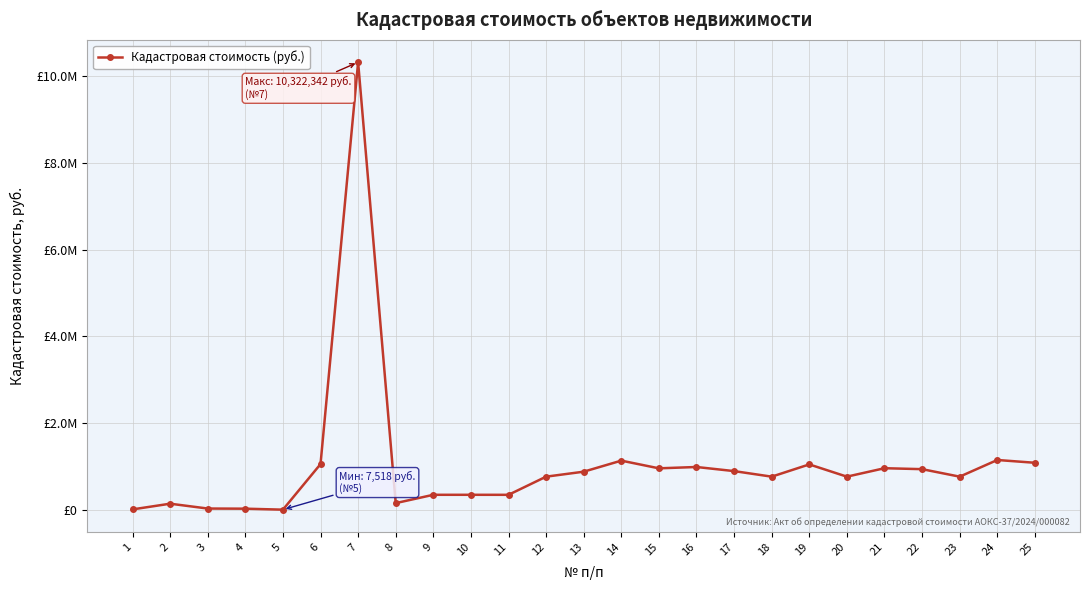

Is this an area chart (filled region under the line)?

No